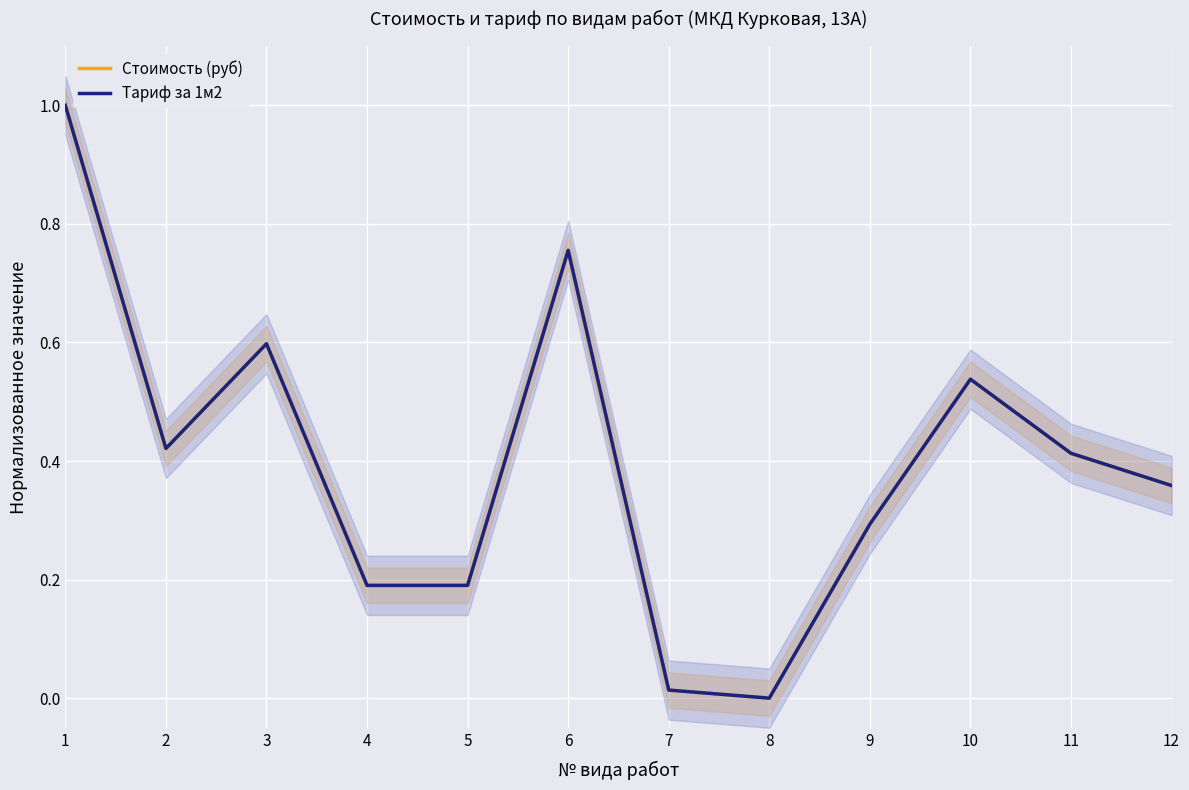

Reading right to left, extract all data points from this chart.

Стоимость (руб): 0.4	0.4	0.5	0.3	0.0	0.0	0.8	0.2	0.2	0.6	0.4	1.0
Тариф за 1м2: 0.4	0.4	0.5	0.3	0.0	0.0	0.8	0.2	0.2	0.6	0.4	1.0